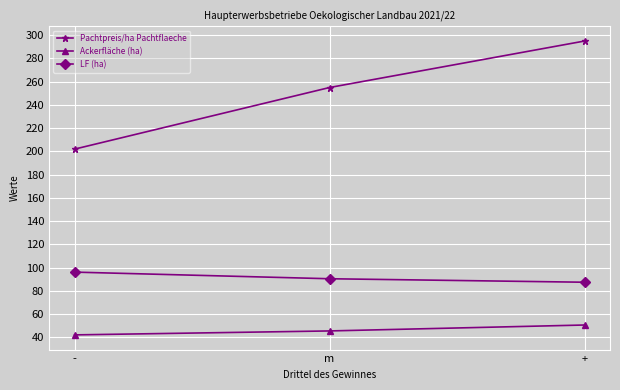

What is the maximum value for LF (ha)?

96.2